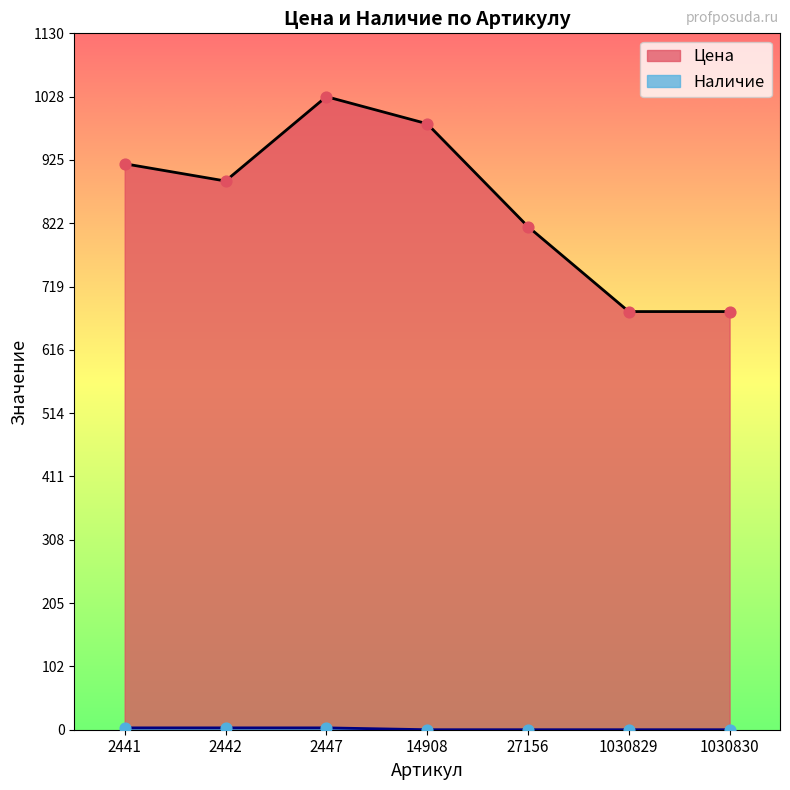

Which series has the largest total across all categories?

Цена